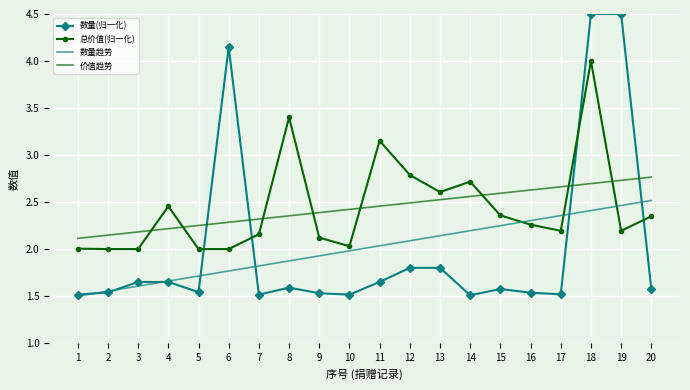

Which series has the largest range (max minus min)?

数量(归一化)